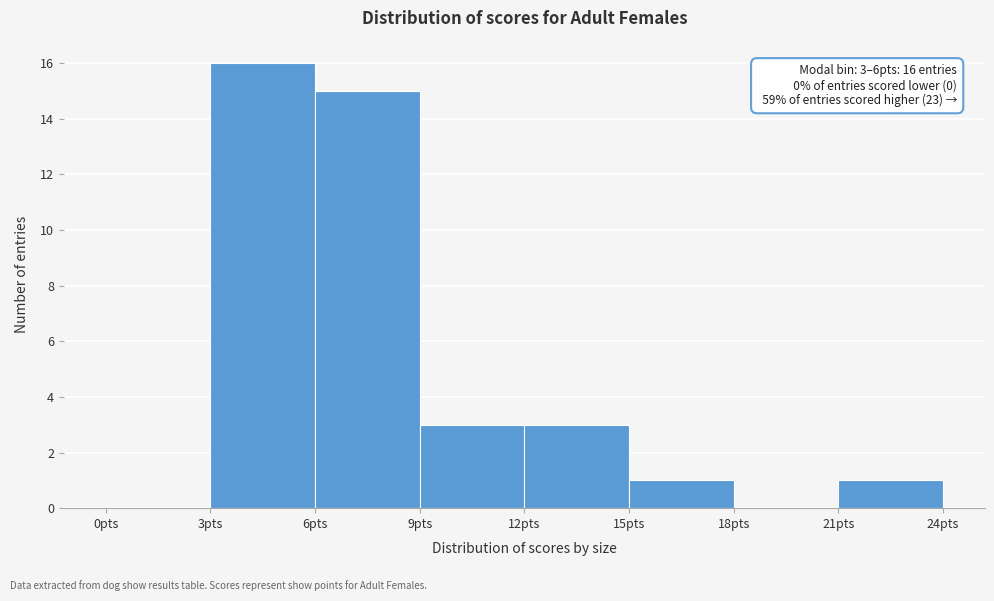

Over which range of the x-axis is the bar tallest?

3 to 6